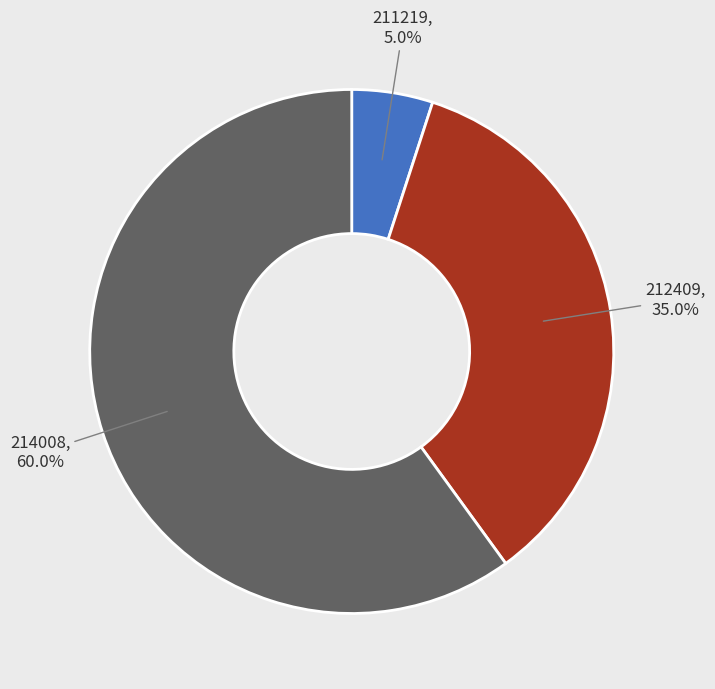

True or false: 214008 accounts for 53% of the total.

False